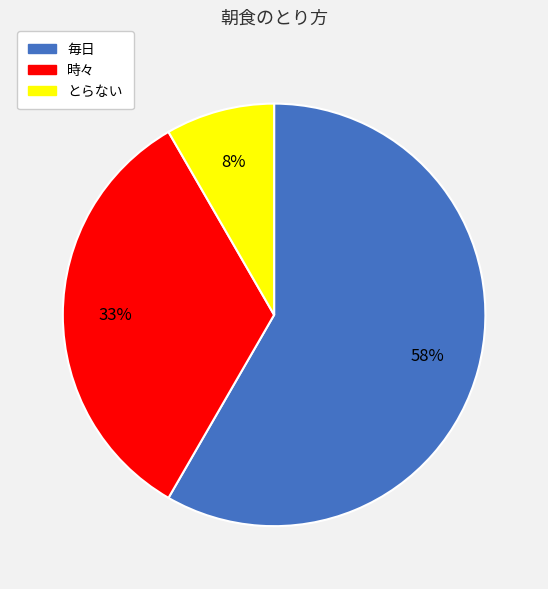

Combined, do 毎日 and とらない account for over 50%?

Yes